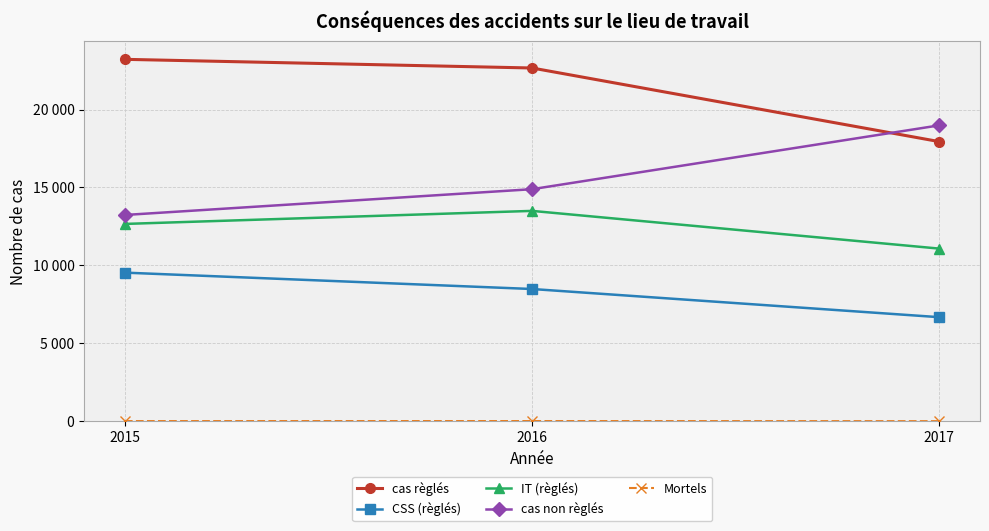

Which series has the widest spread of values?

cas non règlés